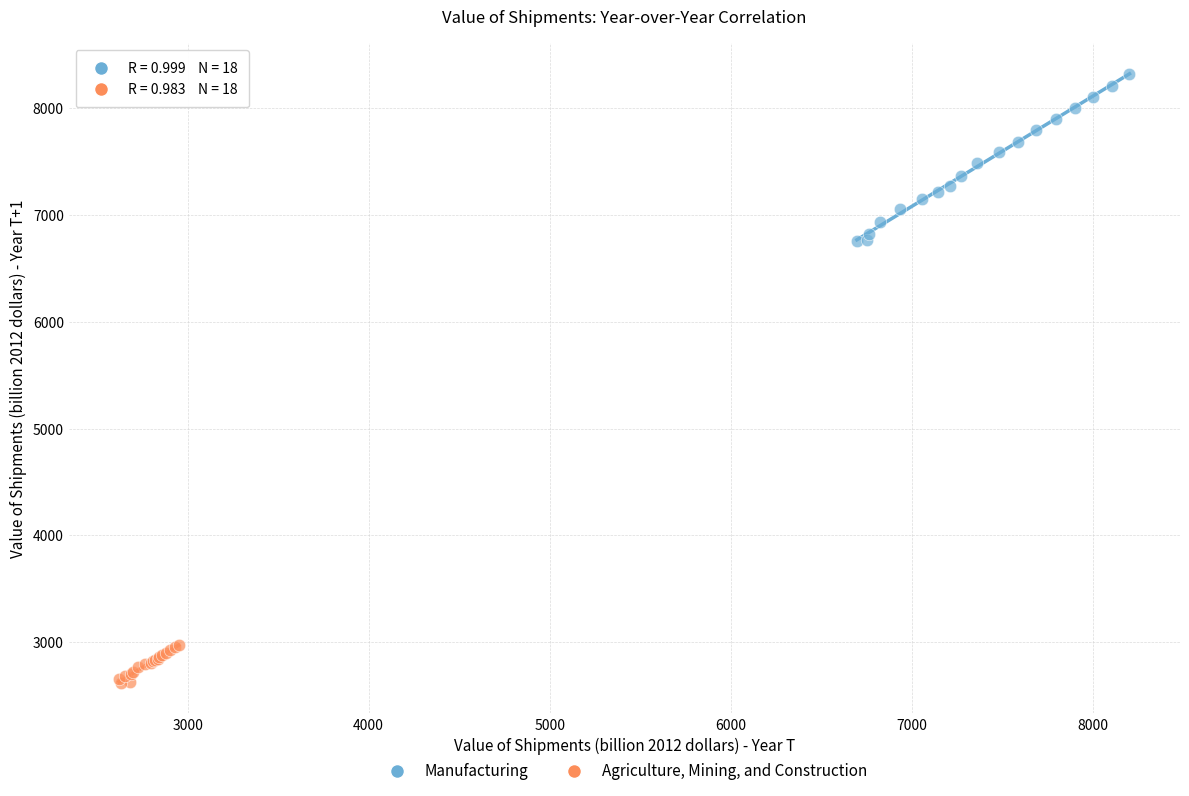

Which series has the widest spread of Y values?

Manufacturing